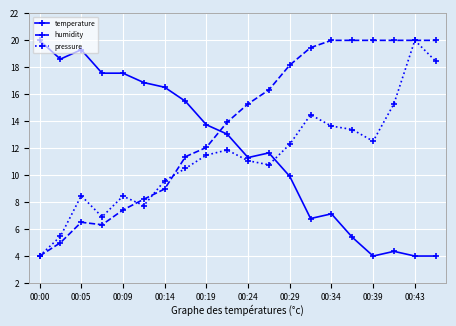

How many intersections are there between humidity and temperature?

1